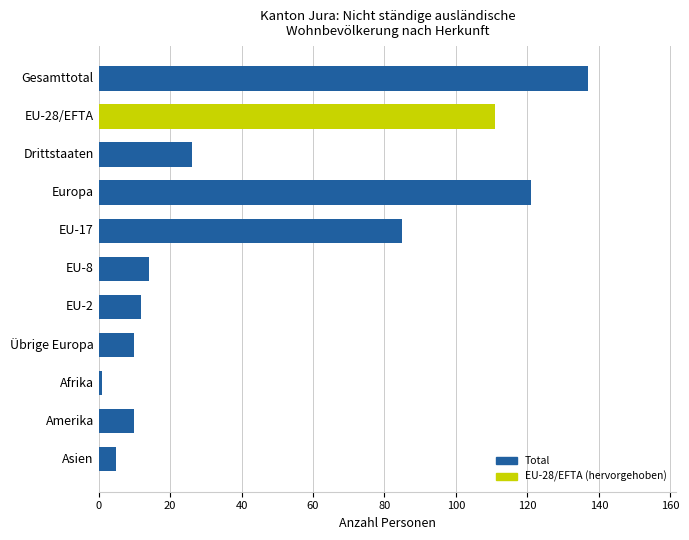

What is the difference between the second highest and second lowest values?

116